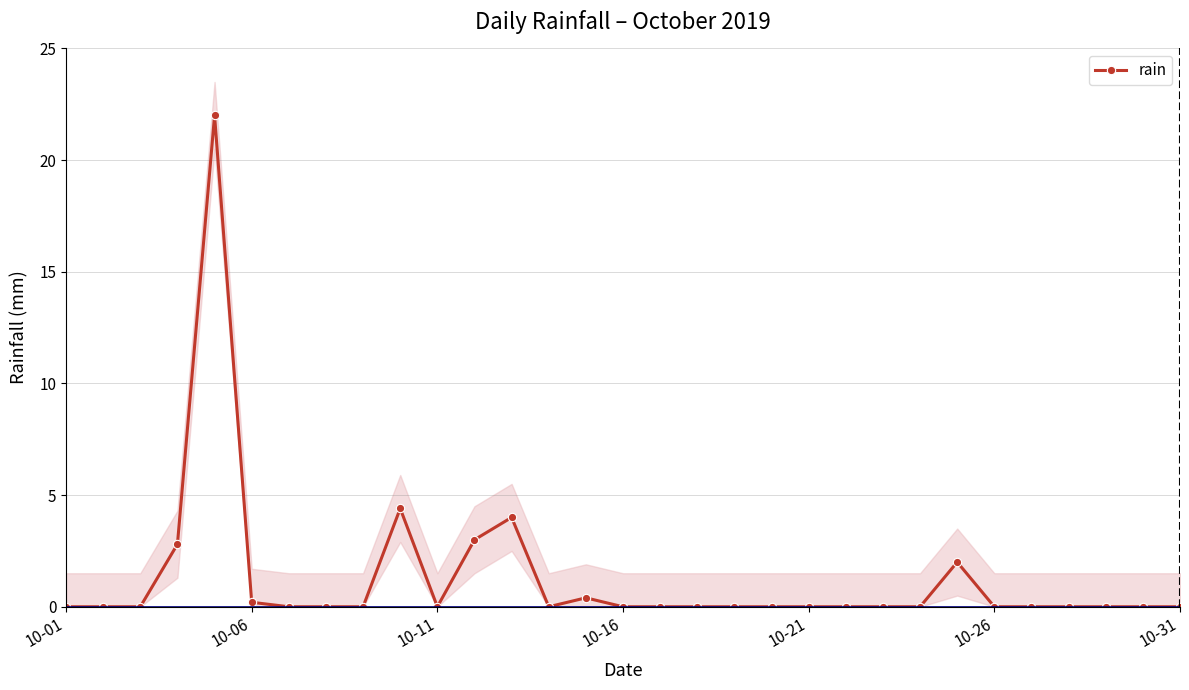

What is the average value?

1.3